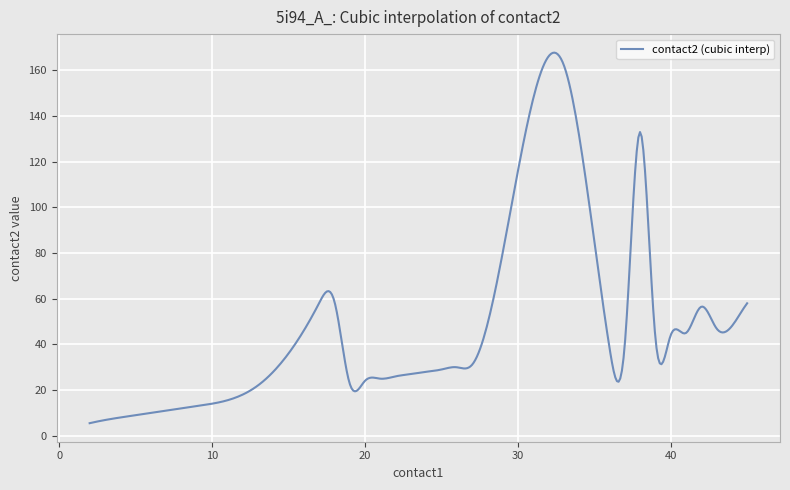

What is the maximum value shown in the chart?

167.8